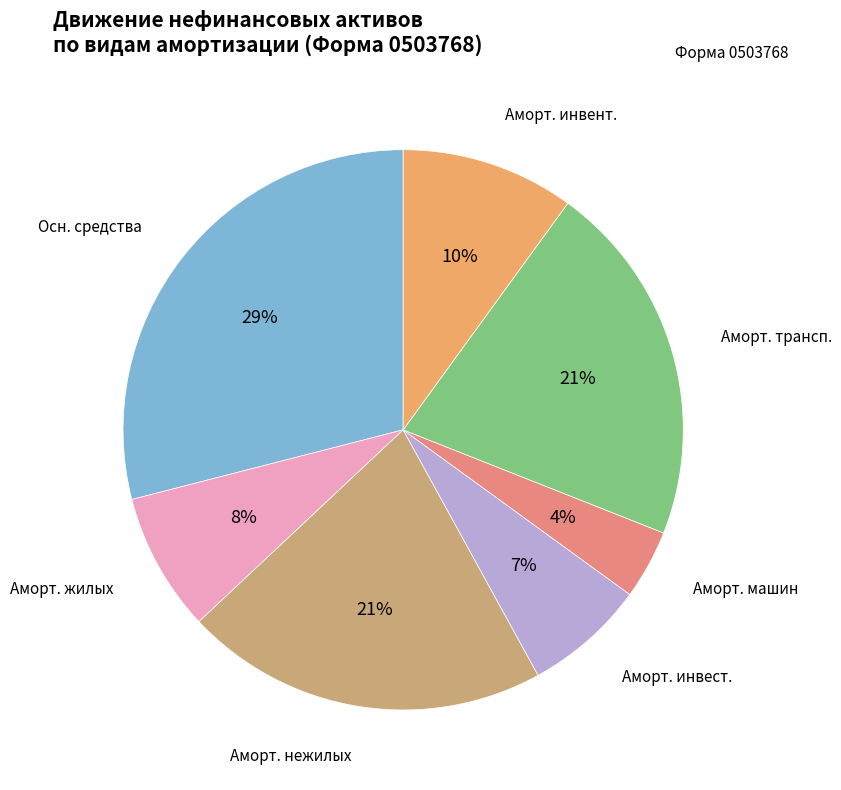

How many slices are in this pie chart?

7